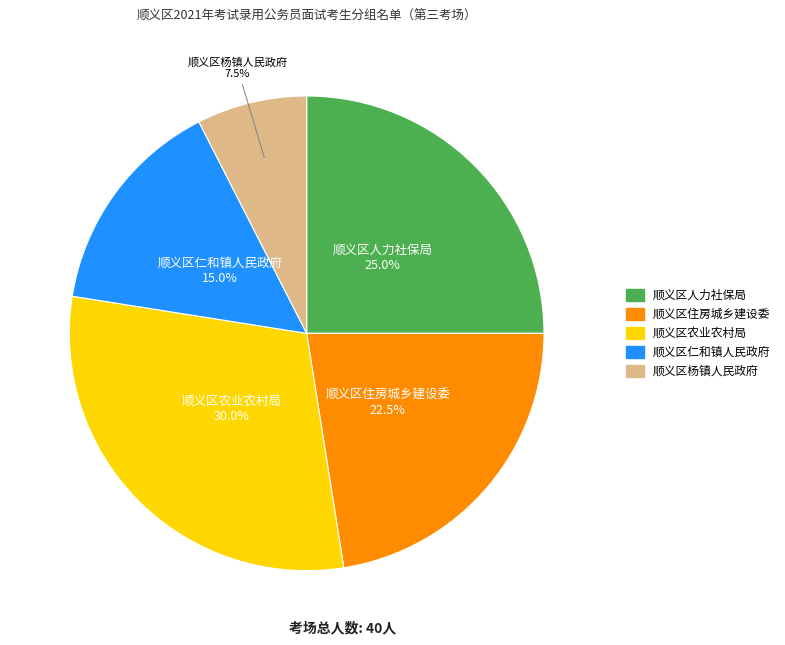

True or false: 顺义区人力社保局 accounts for 25% of the total.

True